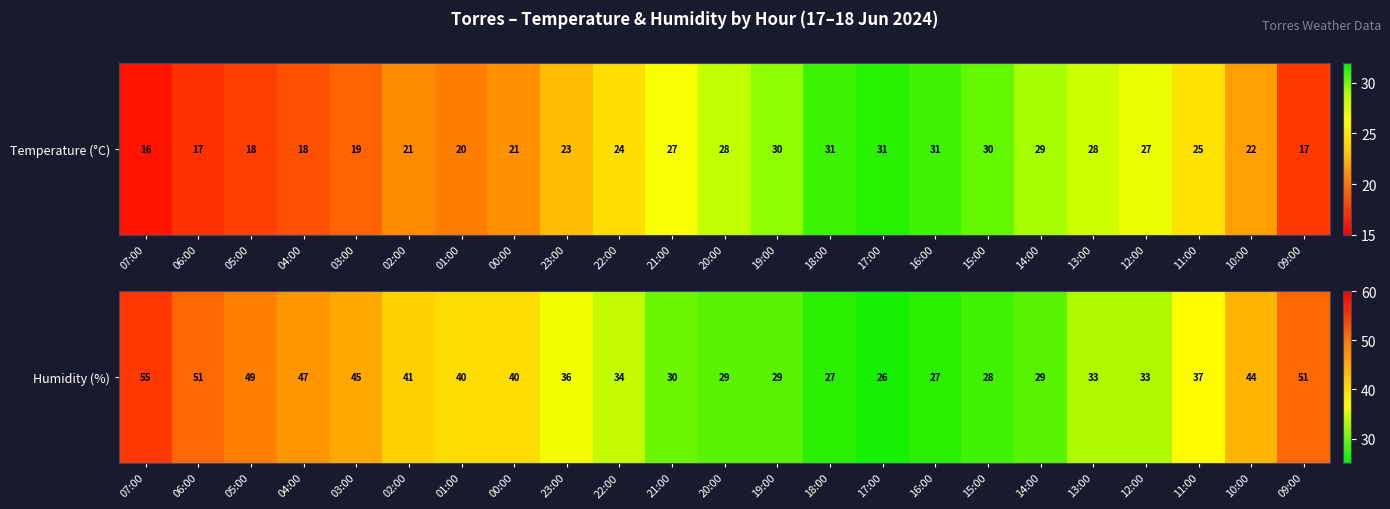

Which label corresponds to the largest value in the chart?

07:00